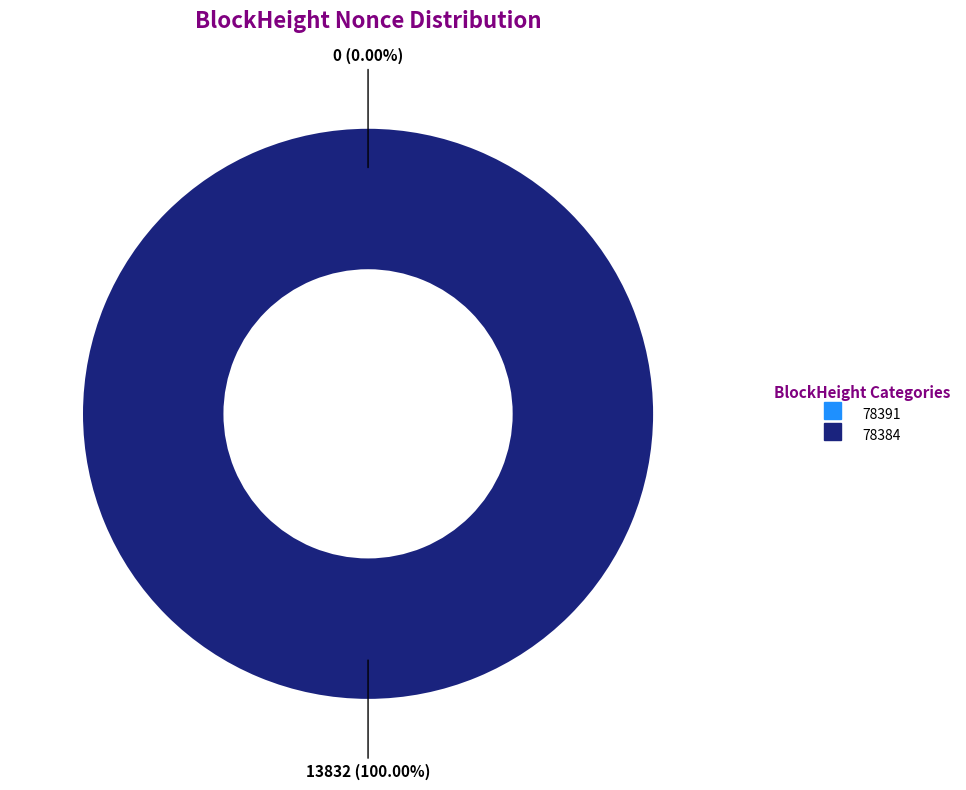

Which slice is the largest?

78384